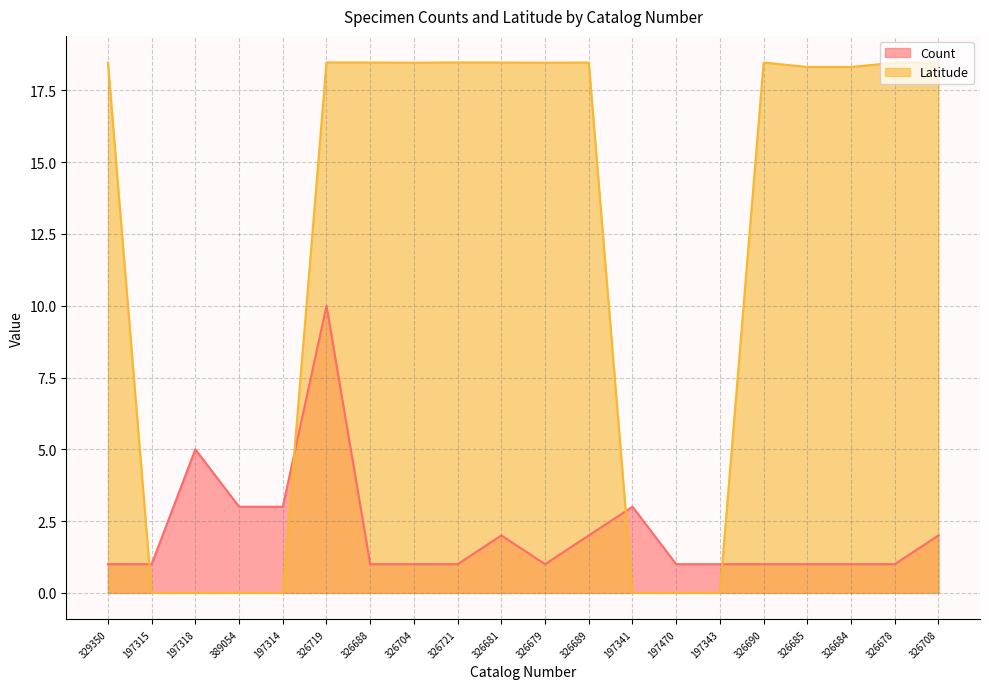

Is it true that Latitude equals 0.0 at 197470?

True